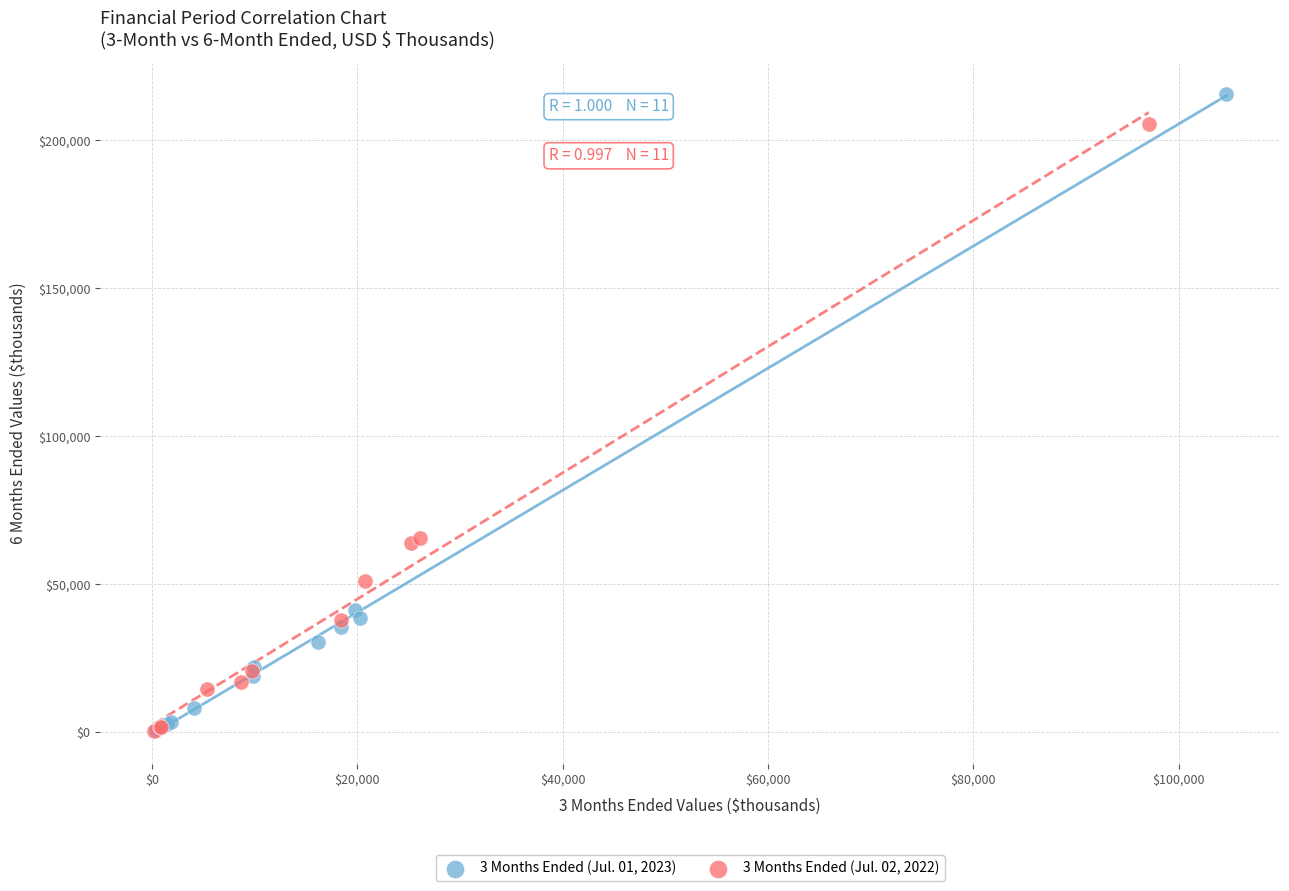

Which series has the largest Y range (max minus min)?

3 Months Ended (Jul. 01, 2023)